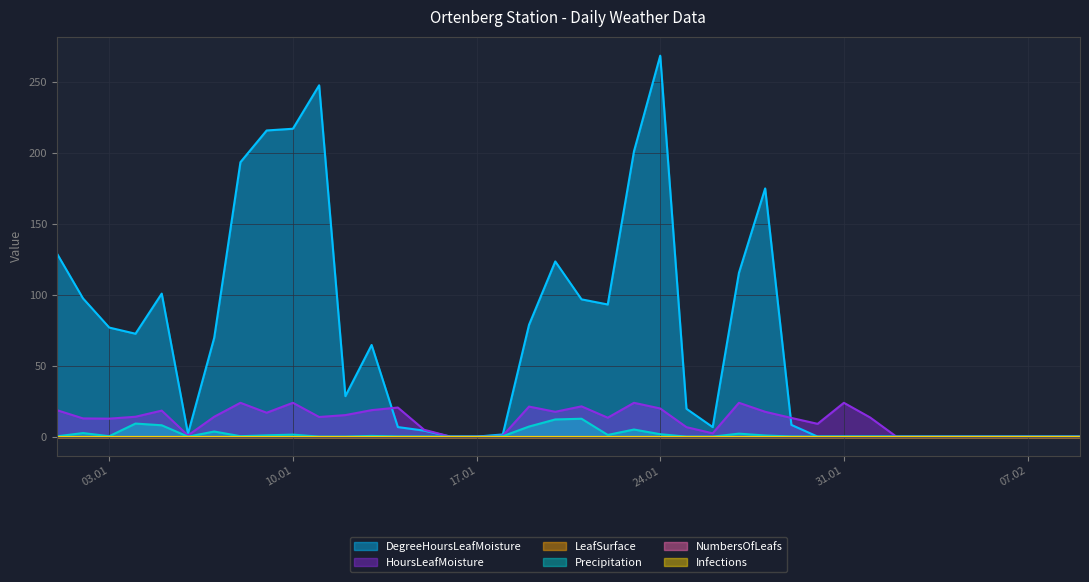

Does the chart have visible grid lines?

Yes